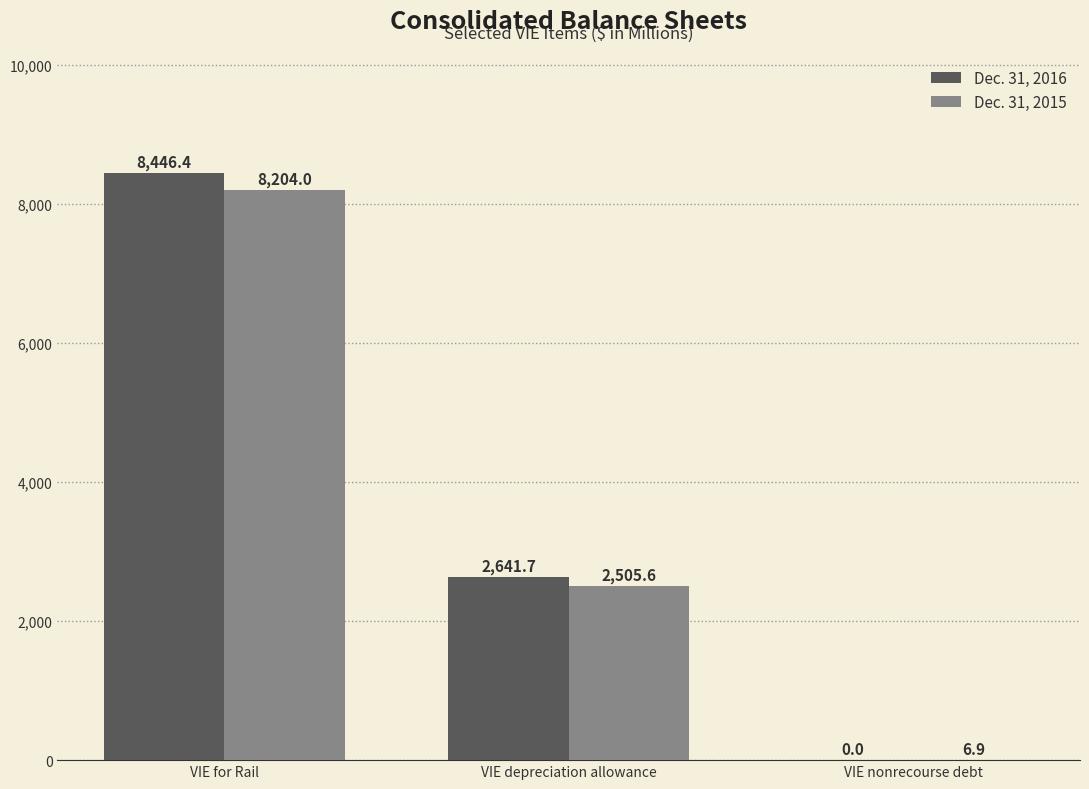

How many positive values does the Dec. 31, 2016 series have?

2